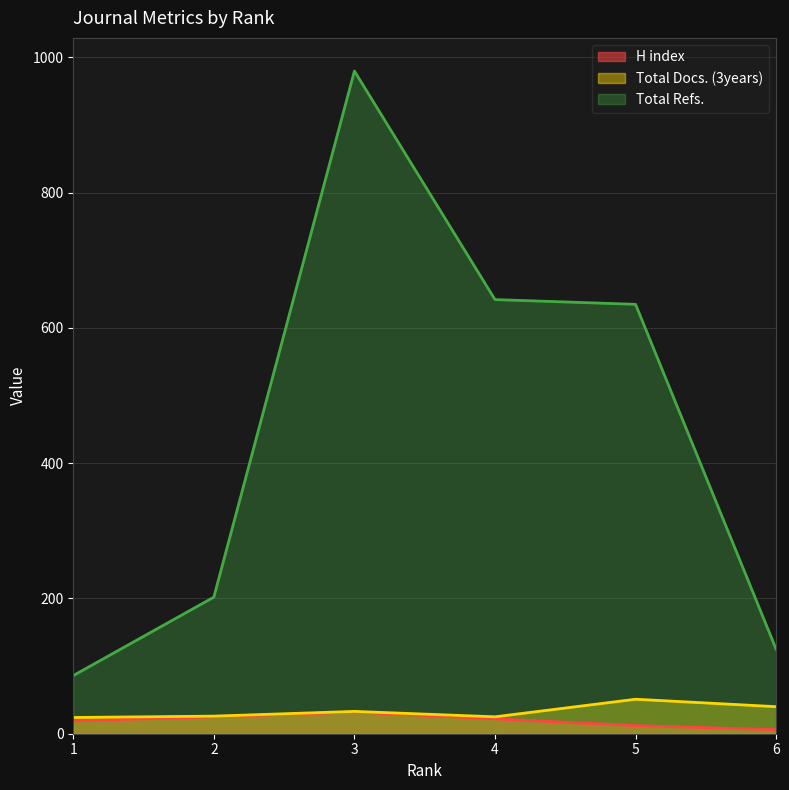

Reading left to right, what are all the values shown in this chart?

H index: 19	25	32	22	12	6
Total Docs. (3years): 24	26	33	25	51	40
Total Refs.: 86	202	980	642	635	125